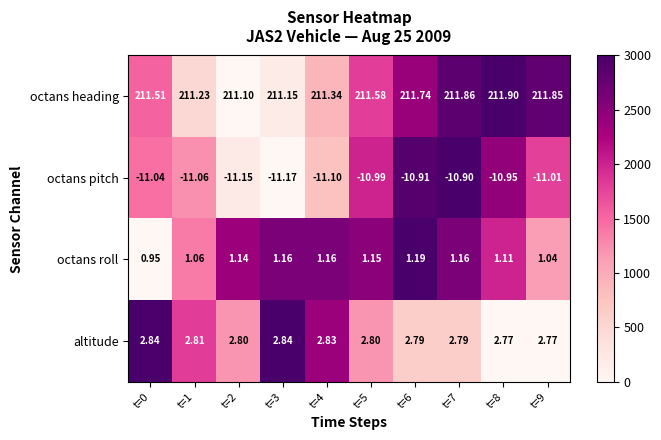

How many series are shown in this chart?

4